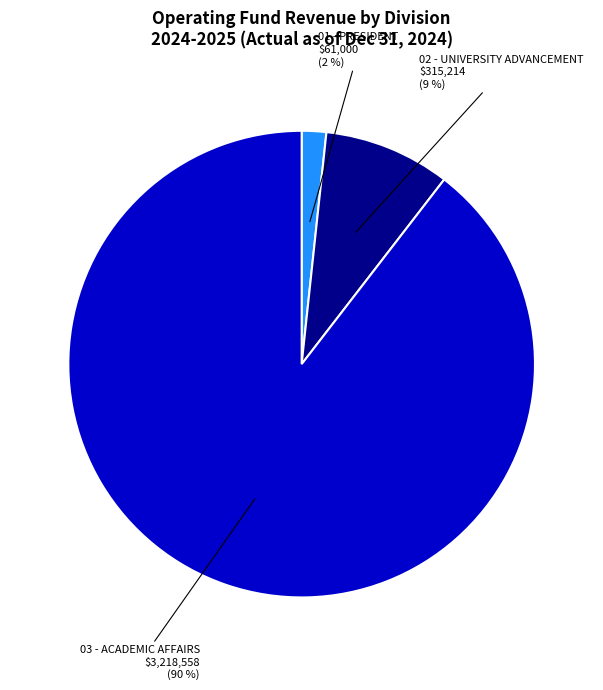

How many segments does this pie chart have?

3